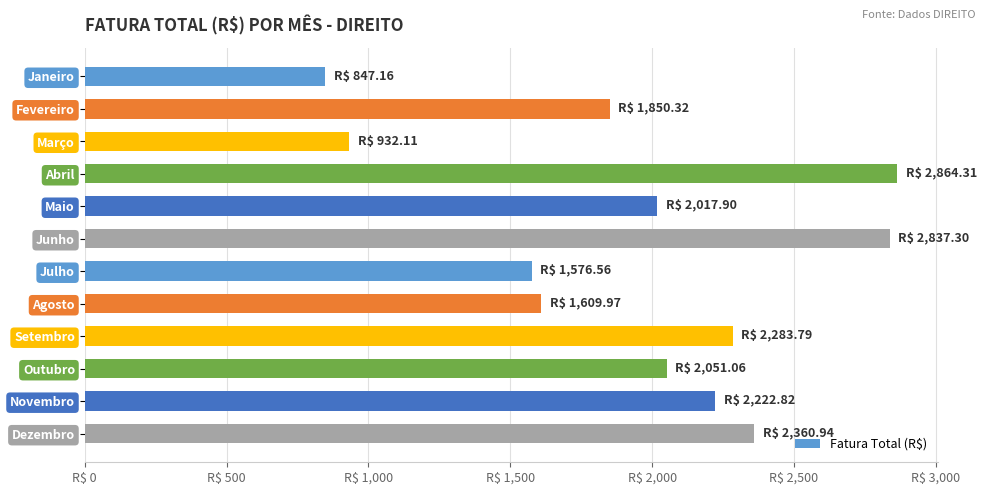

Are the bars horizontal?

Yes